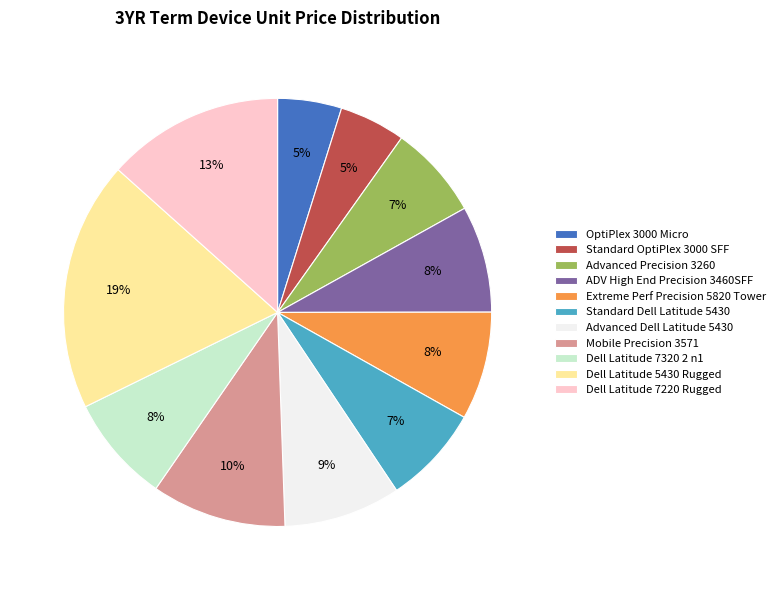

Does Dell Latitude 5430 Rugged account for over 50% of the chart?

No